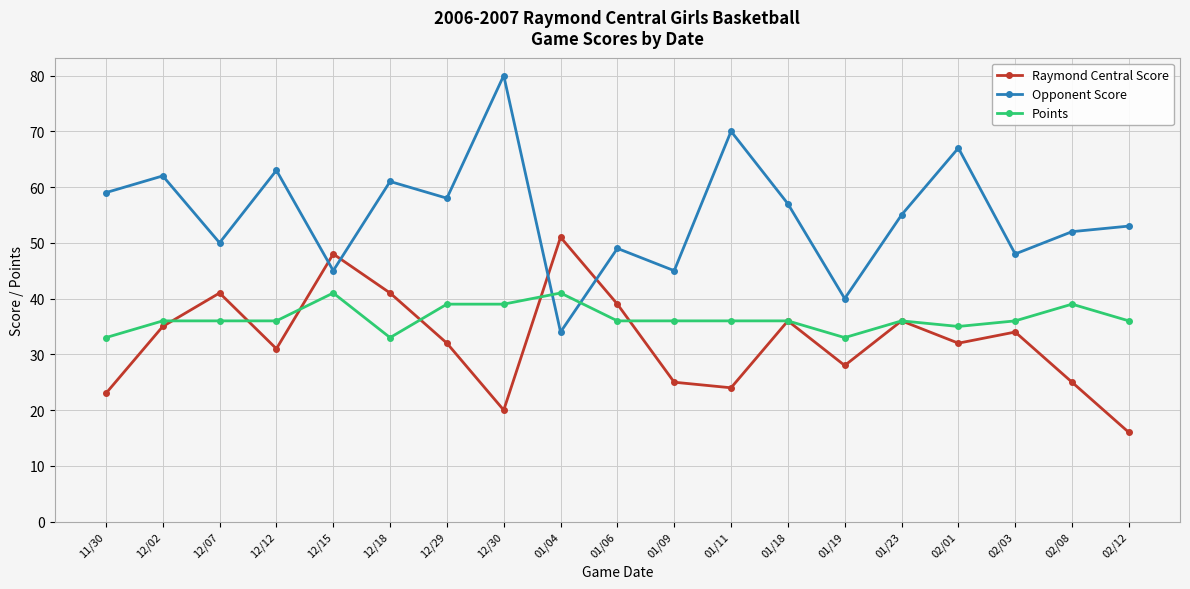

What is the difference between the Raymond Central Score values at 02/12 and 01/04?

35